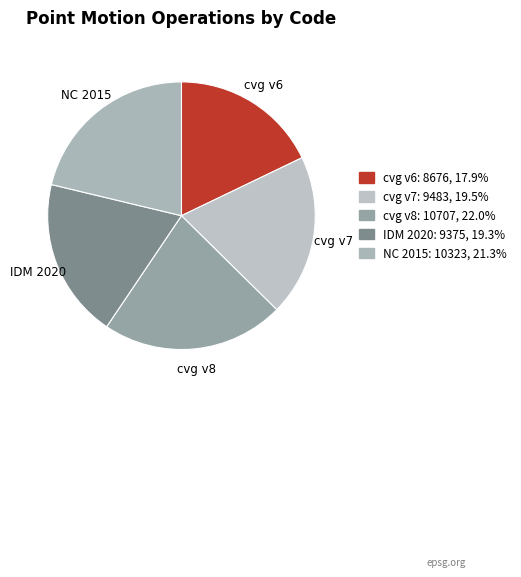

Is there a majority slice in this chart?

No